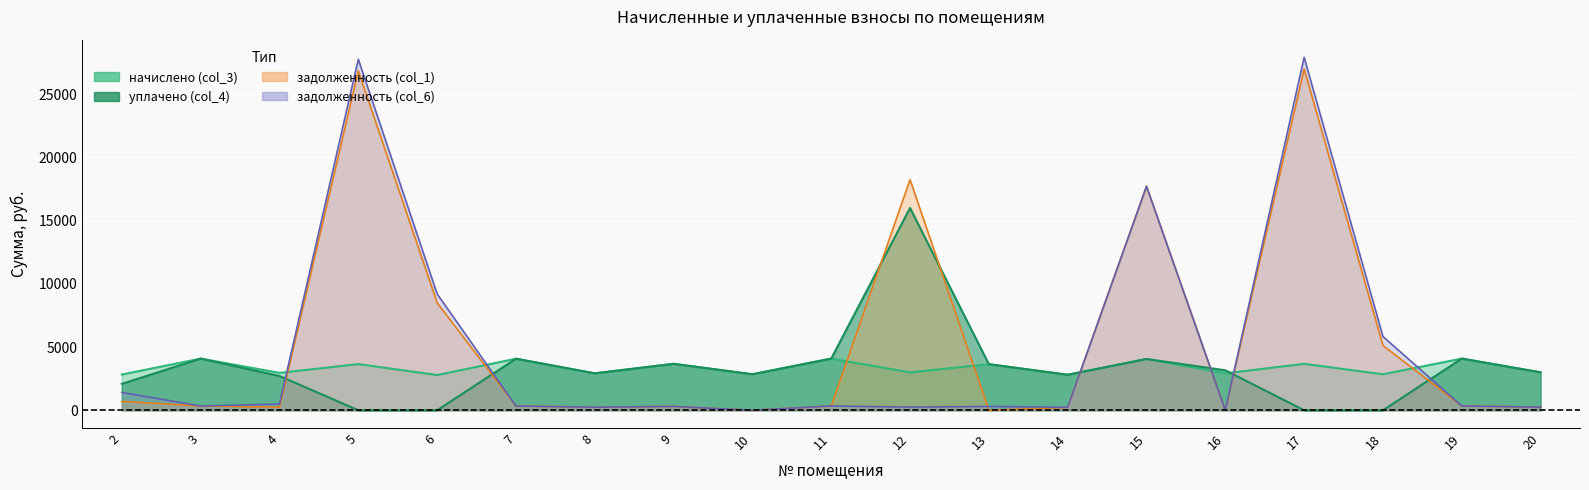

Between 8 and 13, which is larger?

8